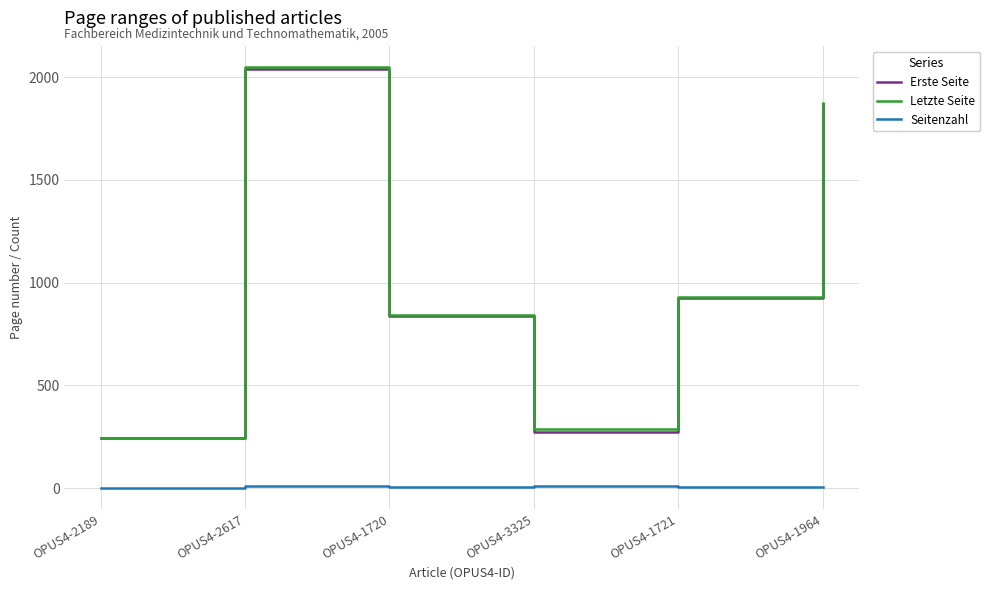

How many series are shown in this chart?

3